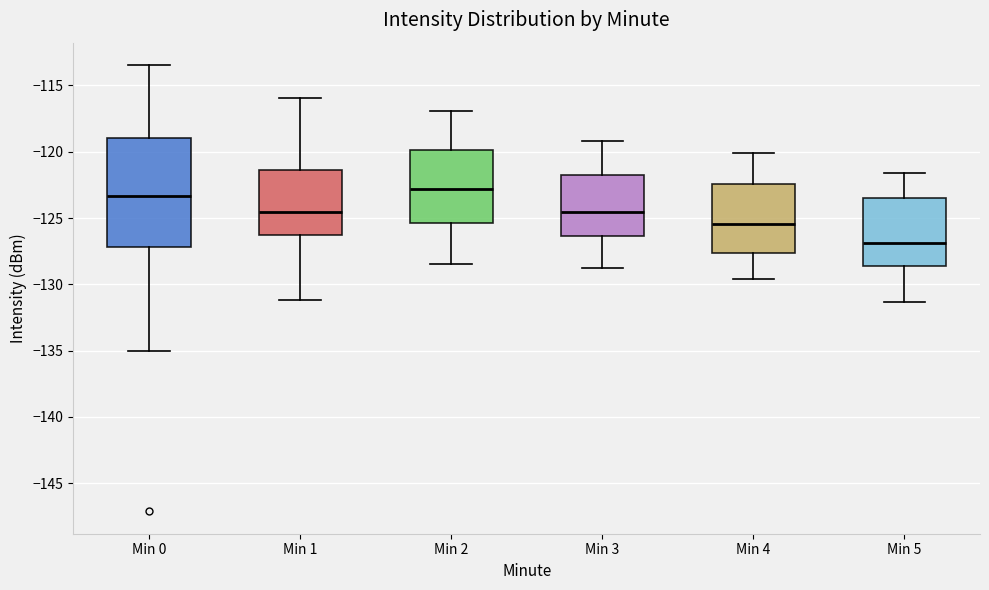

Which box has the highest median line?

Min 2